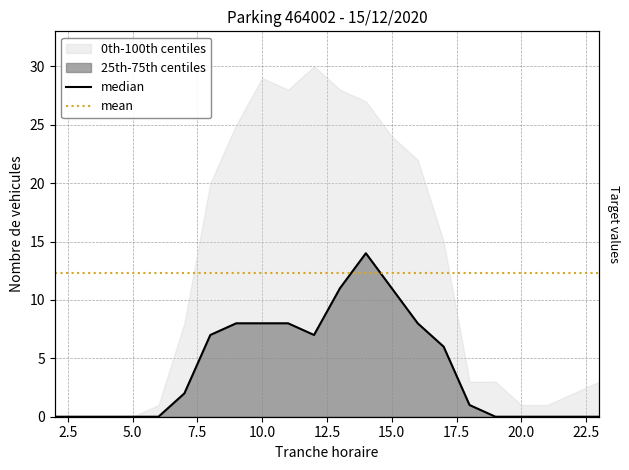

What is the sum of the values at 3 and 12?

7